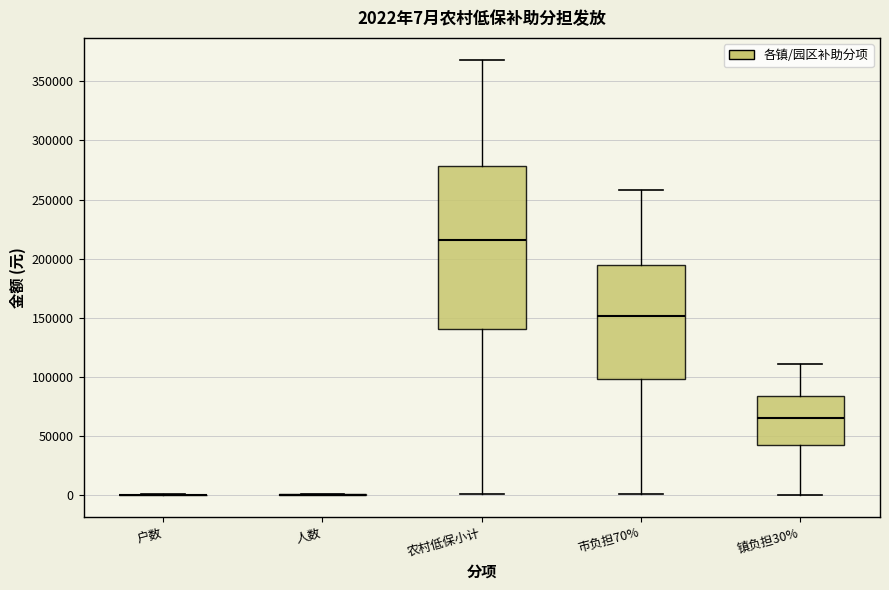

Comparing the boxes themselves (not the whiskers), which one is the tallest?

农村低保小计